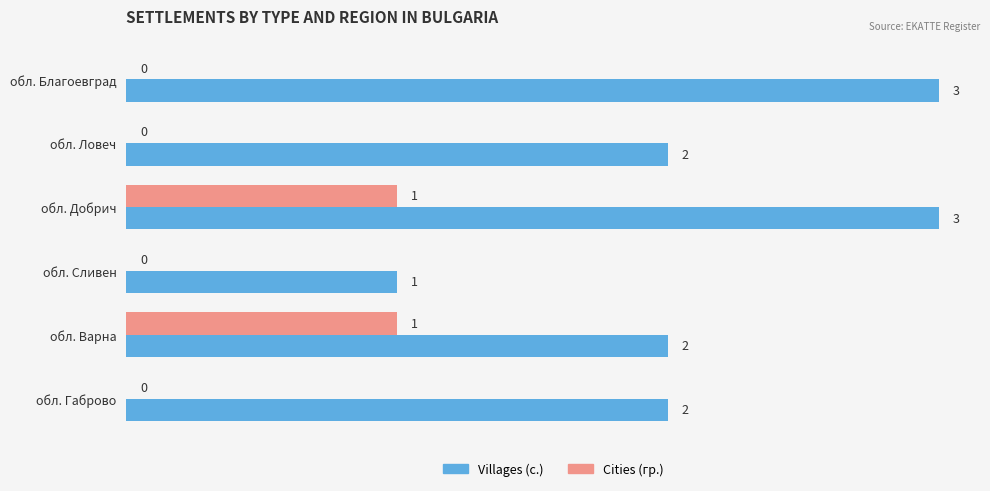

What is the maximum value shown in the chart?

3